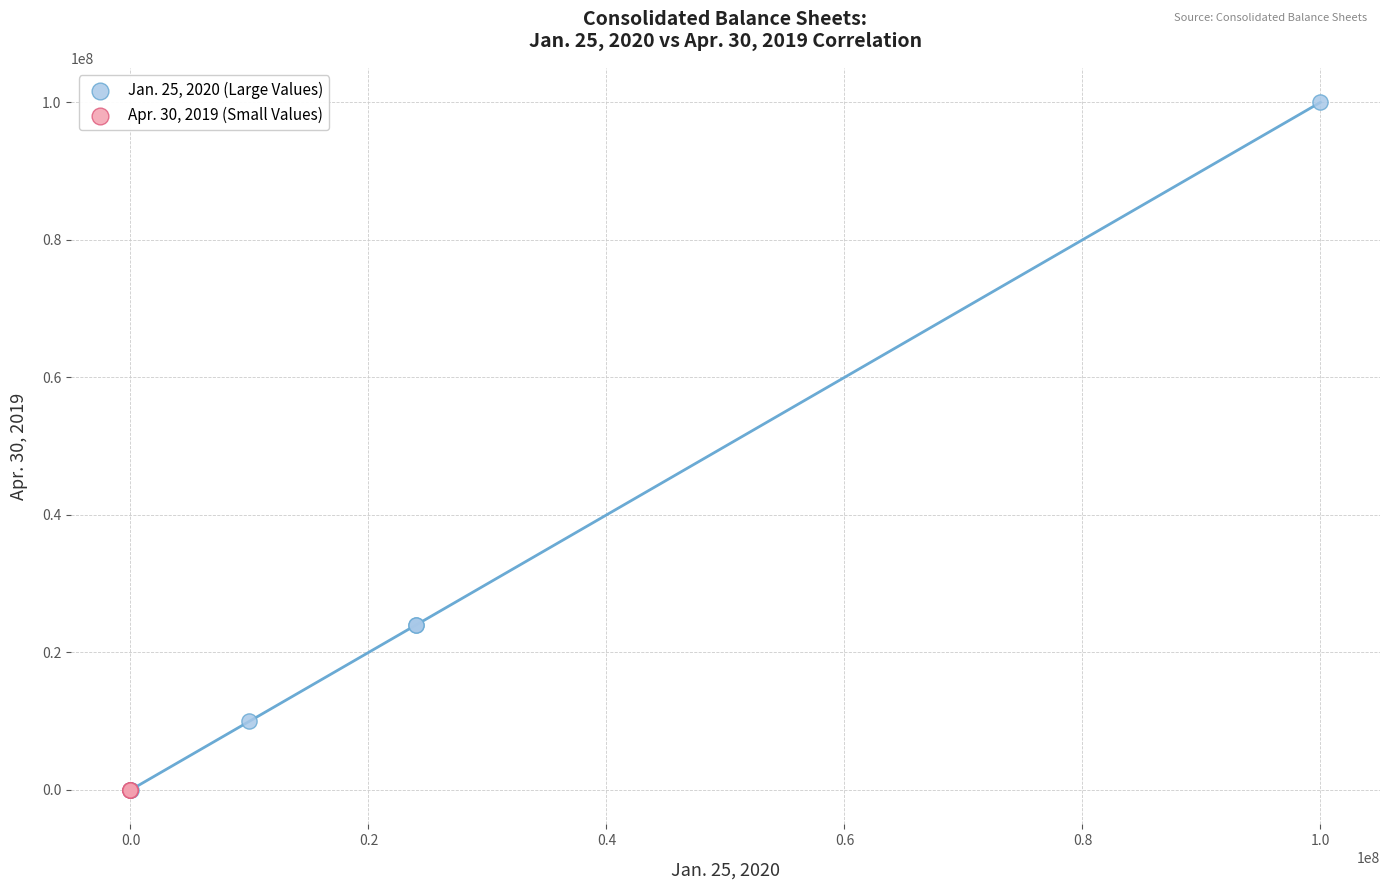

Which series contains the highest Y value?

Jan. 25, 2020 (Large Values)